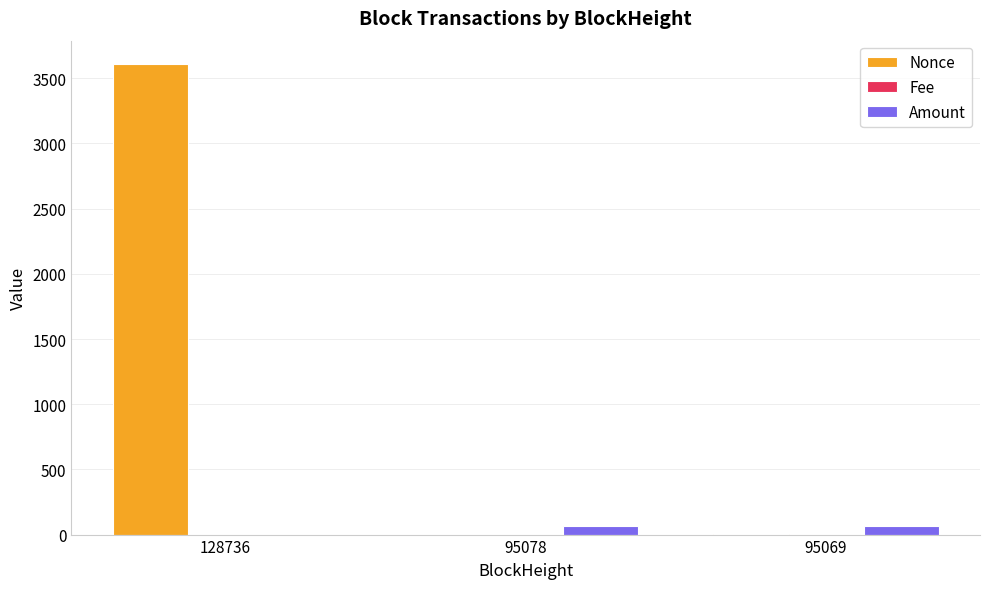

Is it true that Nonce equals 0.0 at 95078?

True